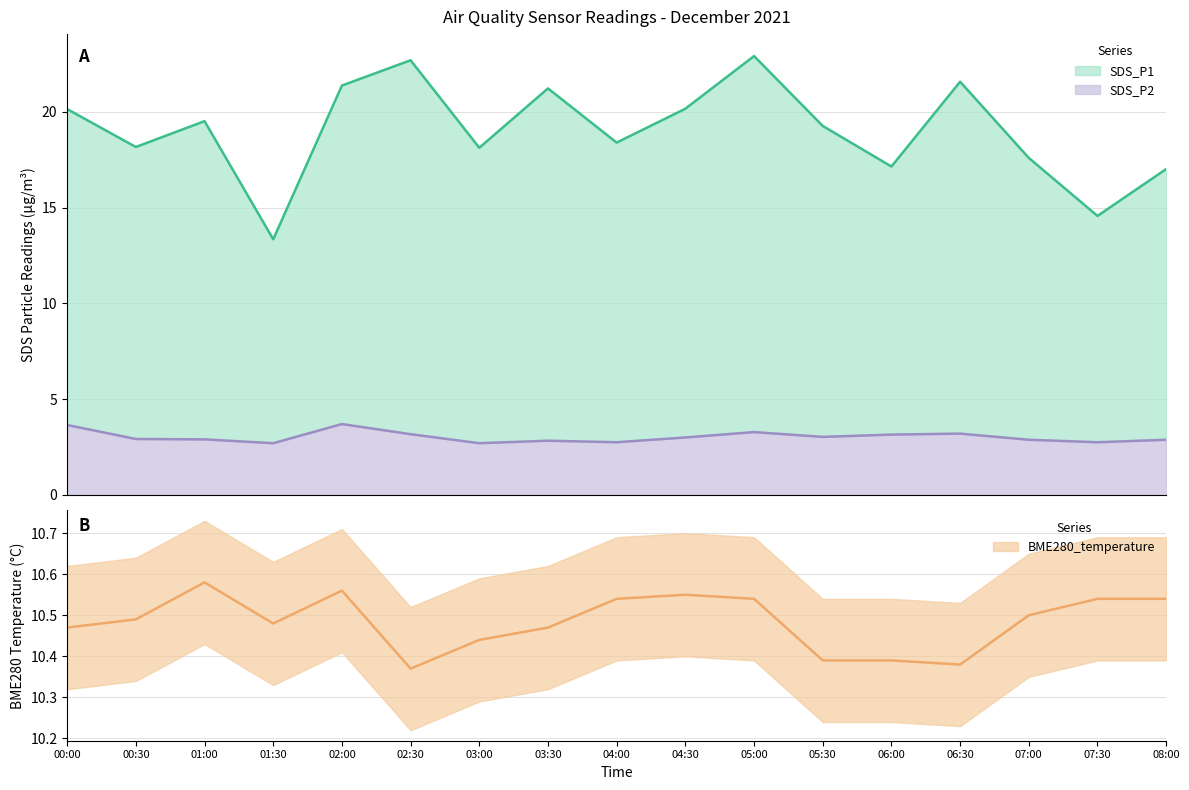

True or false: BME280_temperature has more than 0 interior local peaks.

True